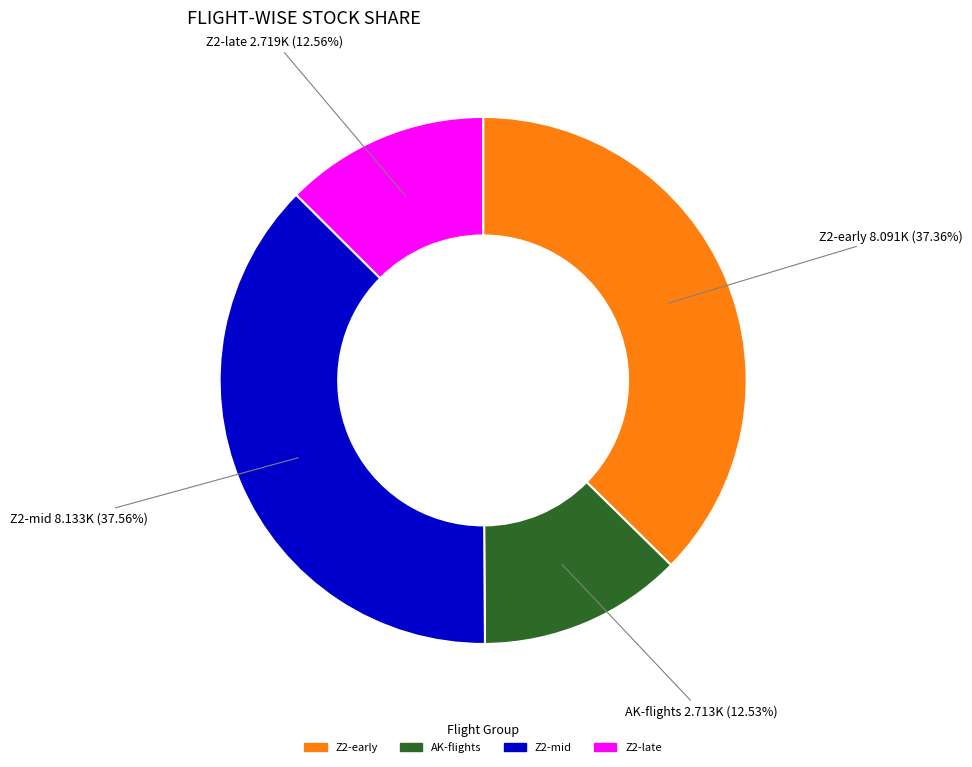

Does any single category account for the majority?

No